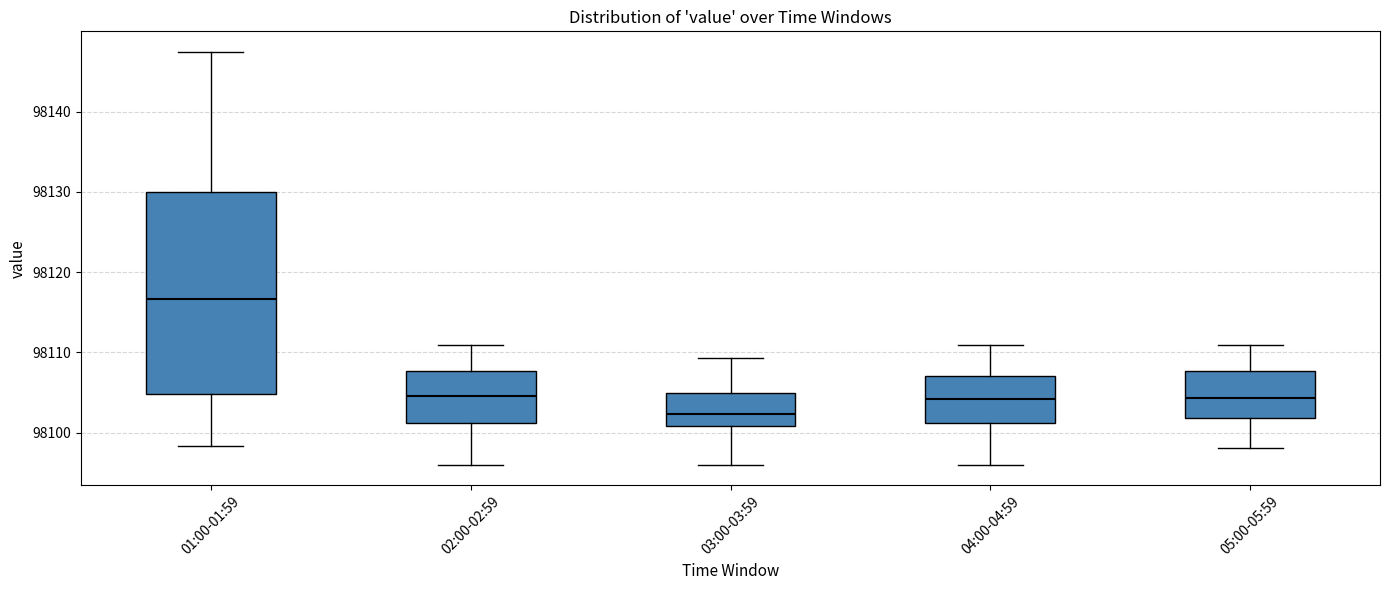

Which box has the highest median line?

01:00-01:59